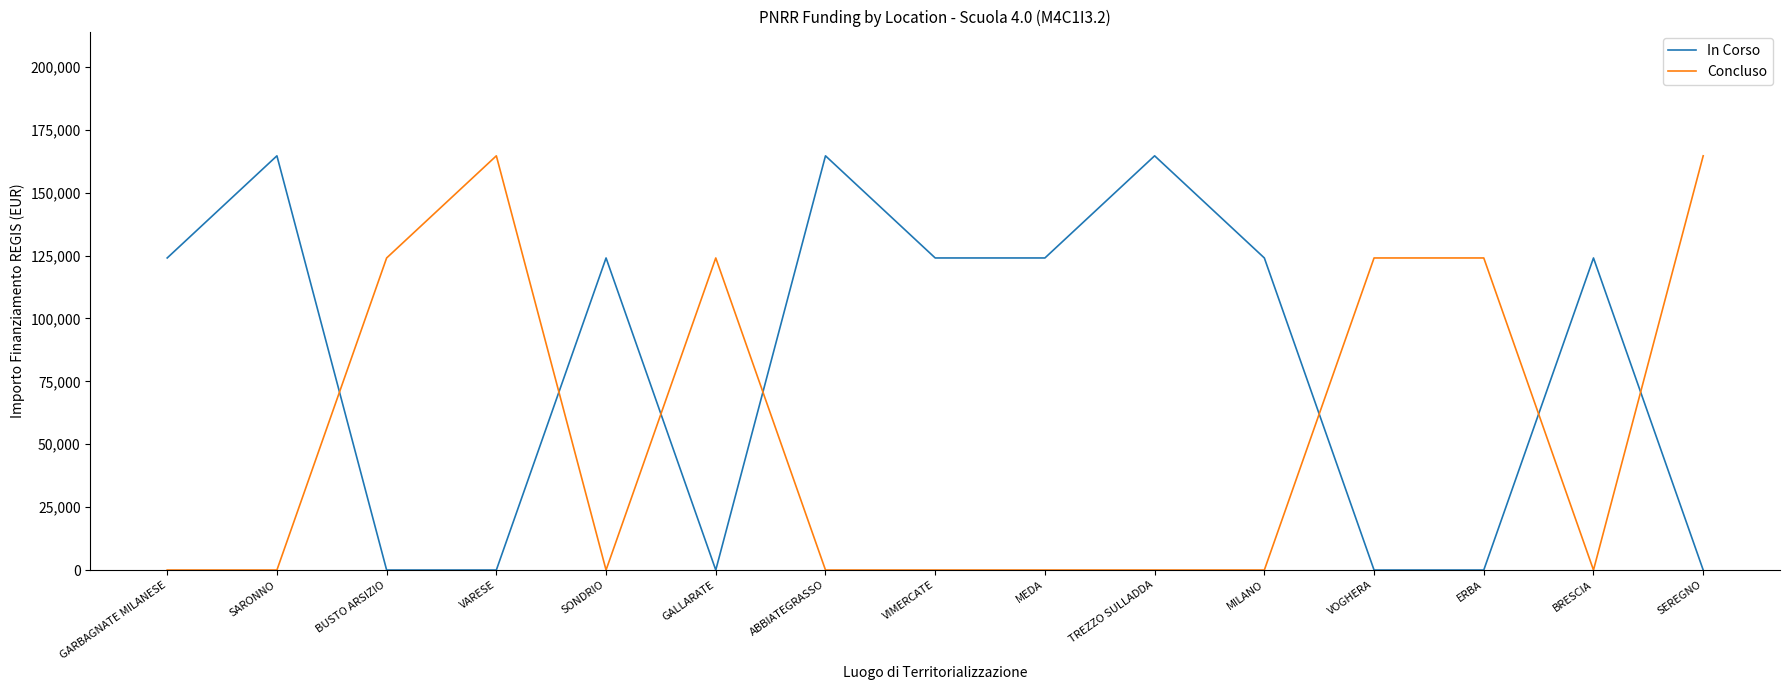

Read the In Corso value at ABBIATEGRASSO.

164644.2